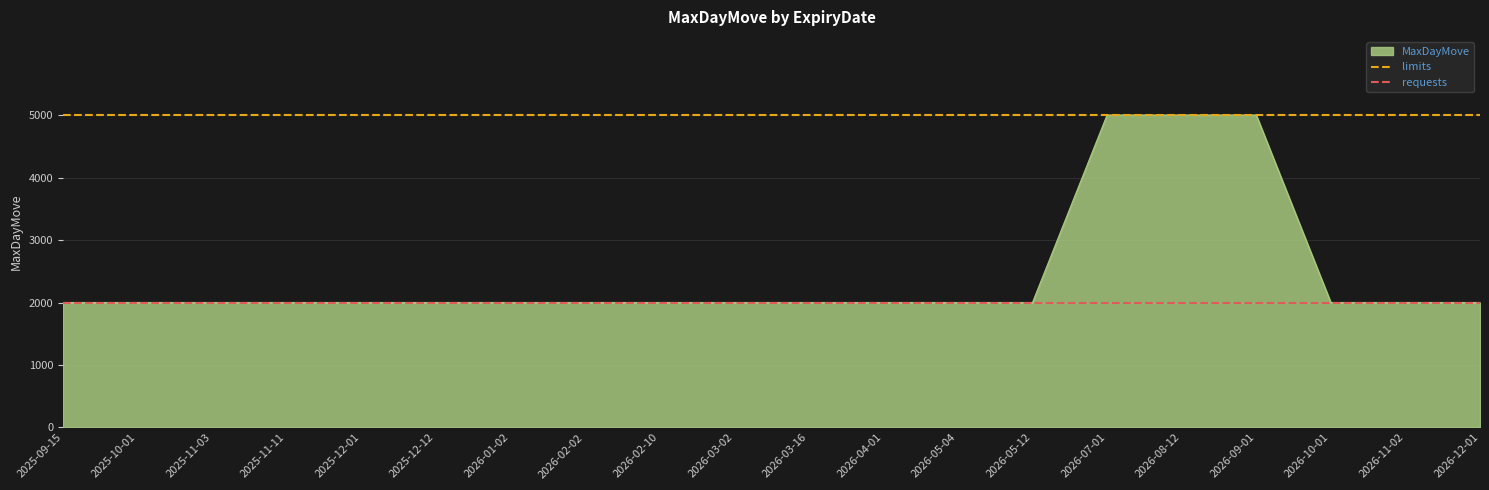

What is the label of the 1st point from the left?

2025-09-15